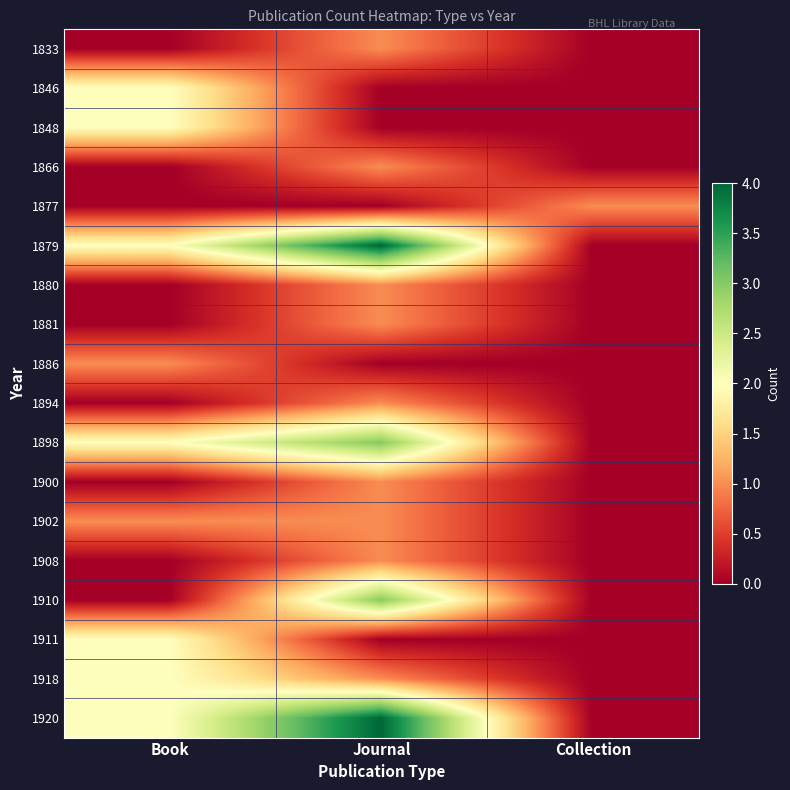

Rank the series by their maximum value, from lowest to highest.

1833, 1866, 1877, 1880, 1881, 1886, 1894, 1900, 1902, 1908, 1846, 1848, 1911, 1918, 1898, 1910, 1879, 1920